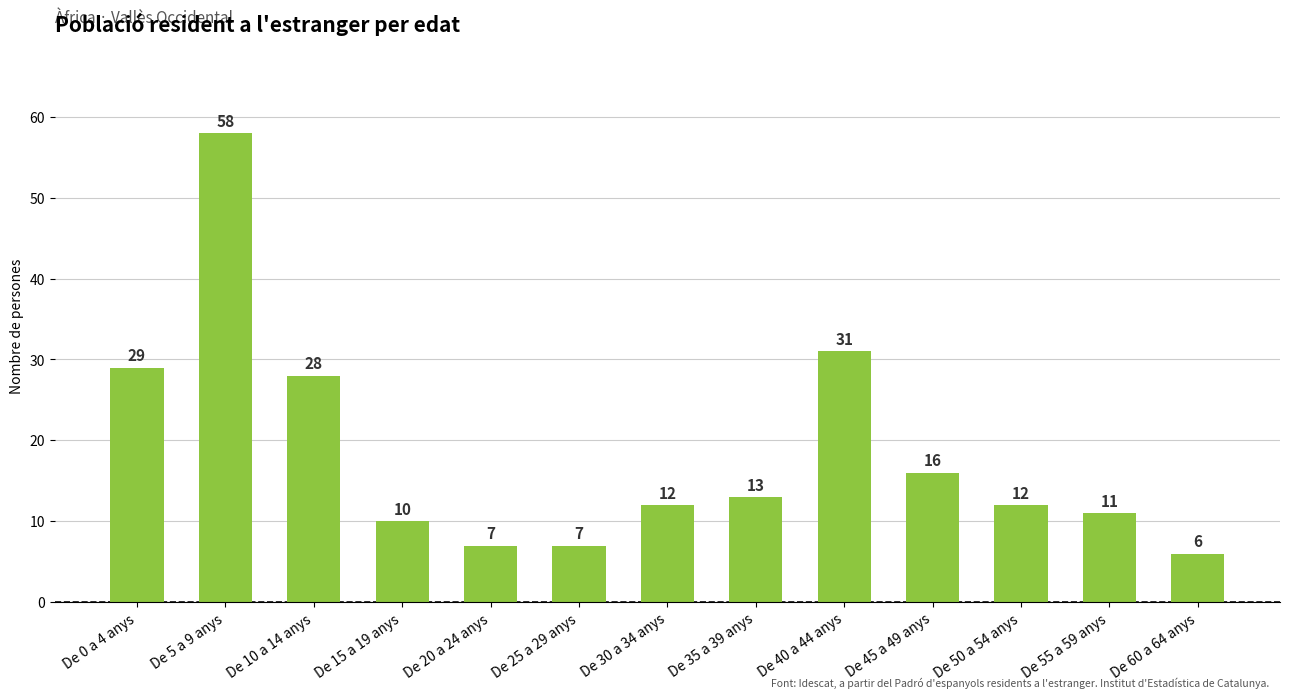

What is the value of the 1st bar from the left?

29